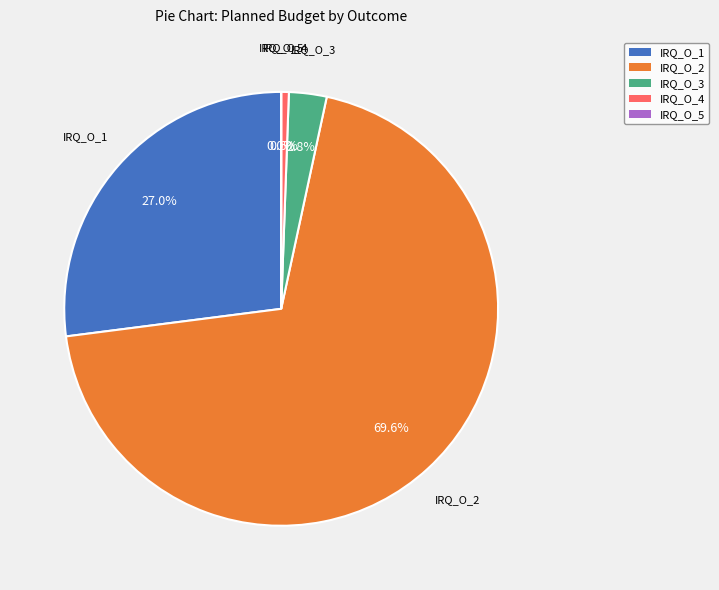

Approximately how many times larger is the value at IRQ_O_1 compared to IRQ_O_4?

47.5